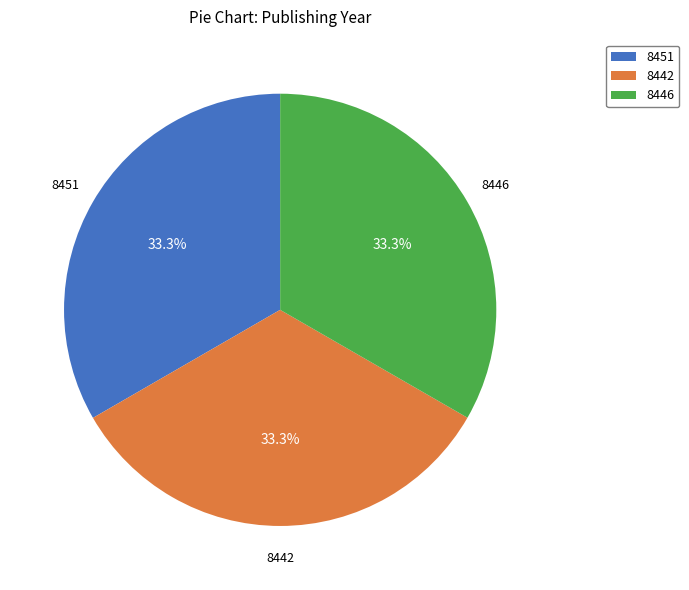

To the nearest percent, what percentage of the pie is 8442?

33%